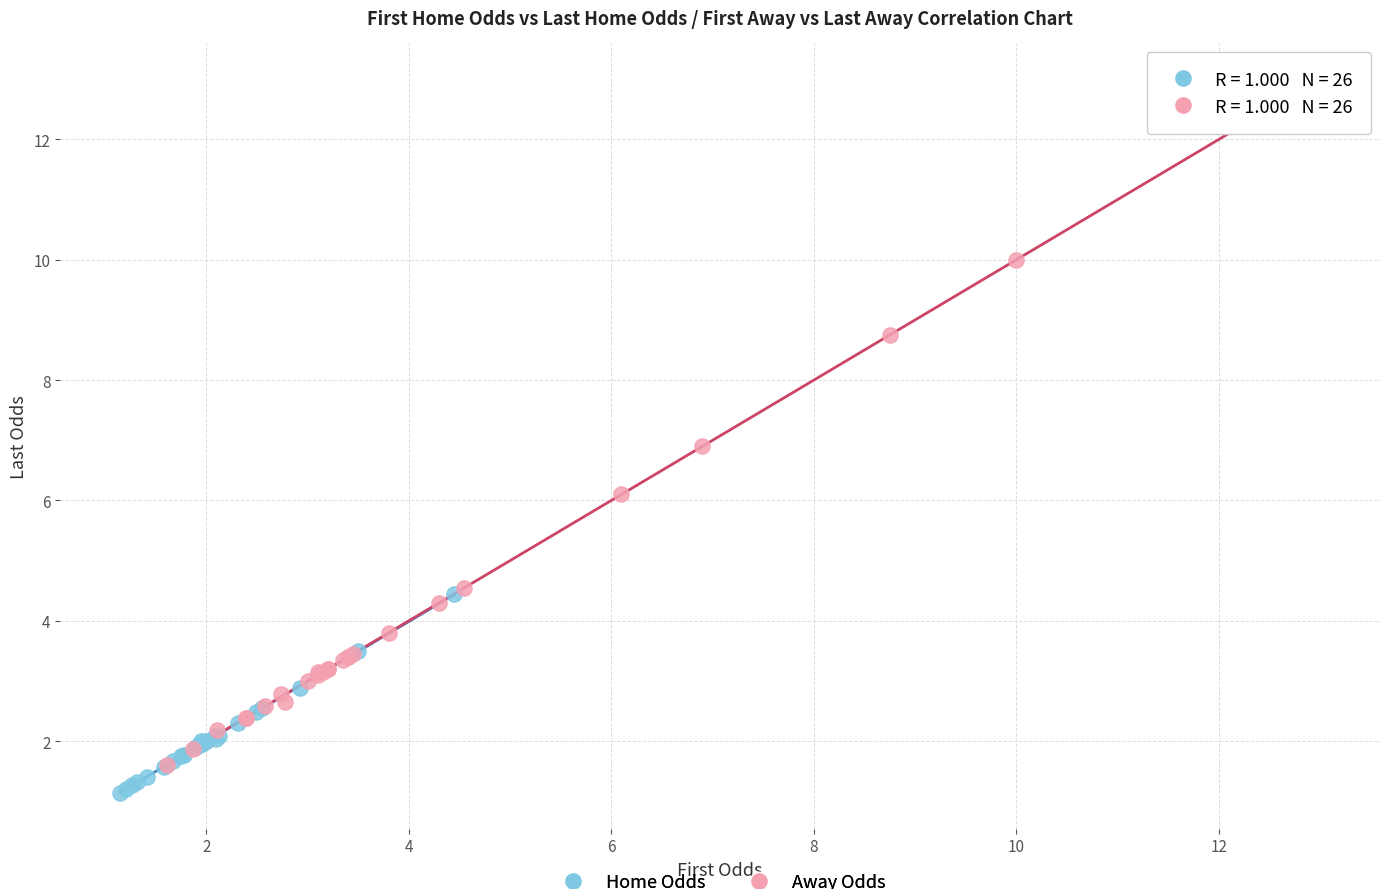

Which series has the widest spread of Y values?

Away Odds